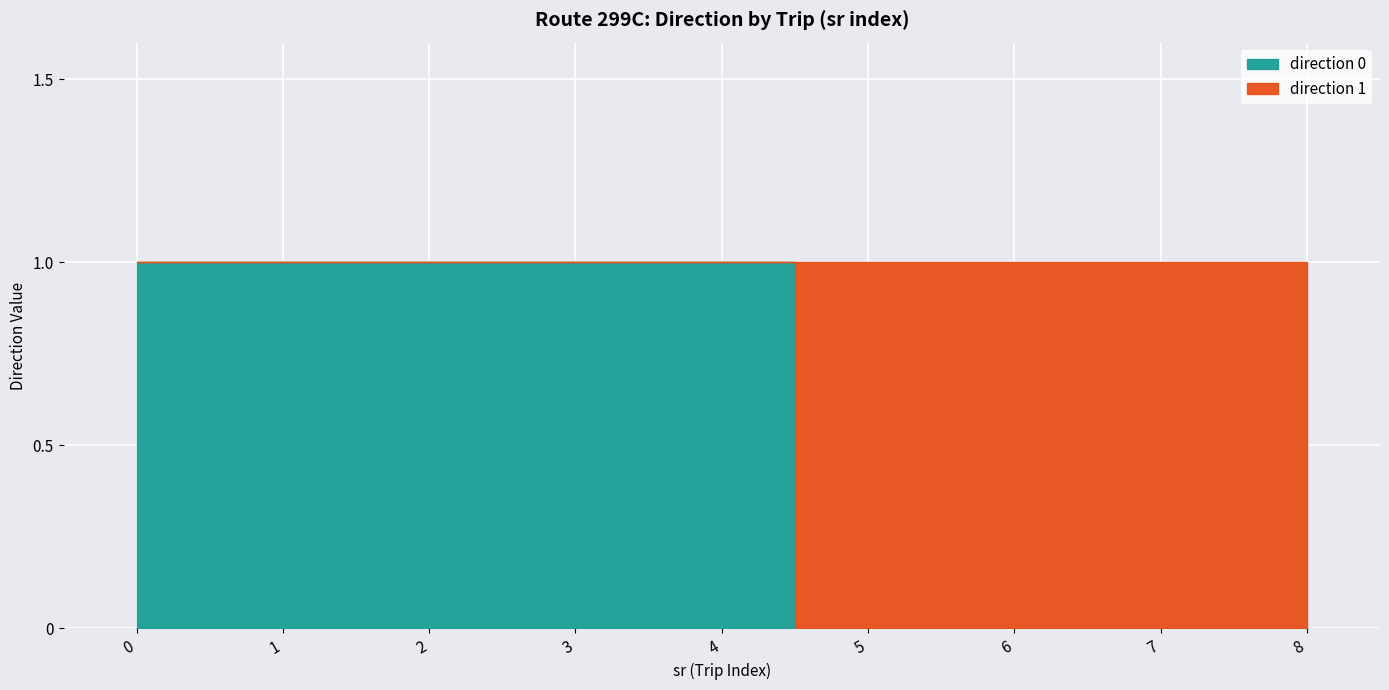

Which category has the highest value across all series?

5